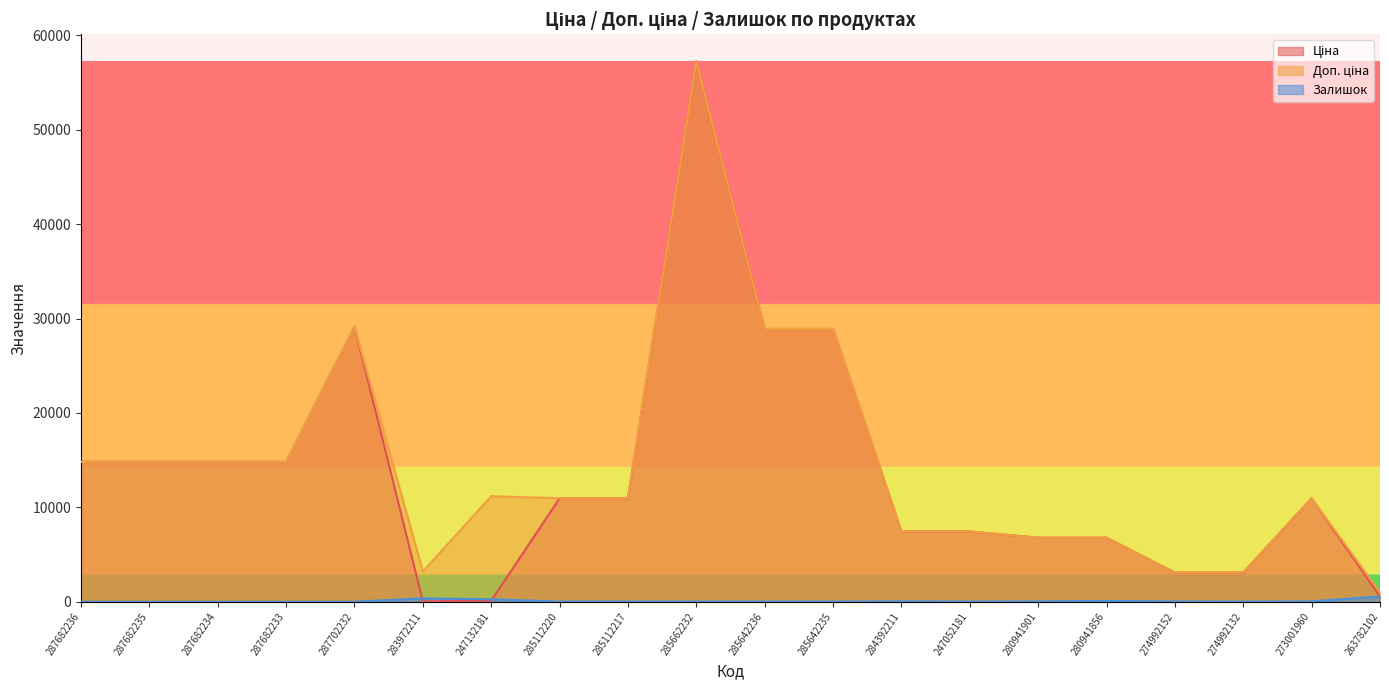

Where is Залишок nearest to the value 283?

247132181